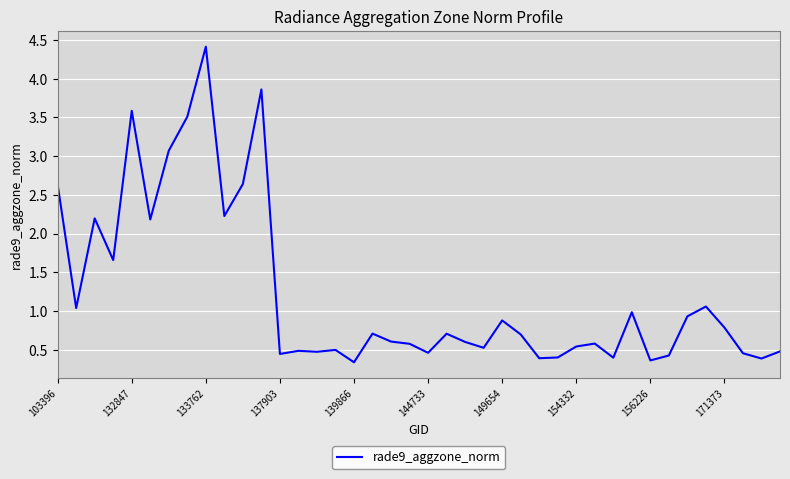

What is the minimum value shown in the chart?

0.3